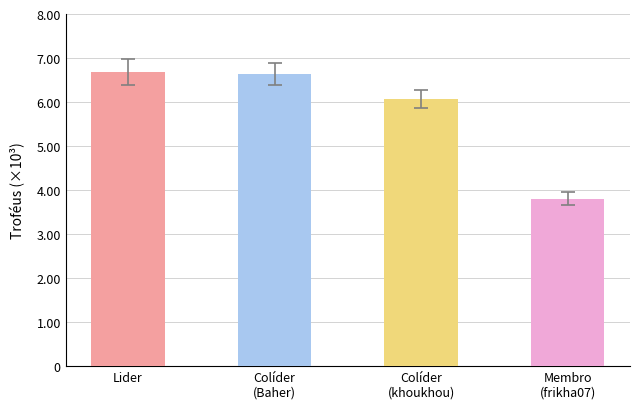

Does the chart contain any negative values?

No